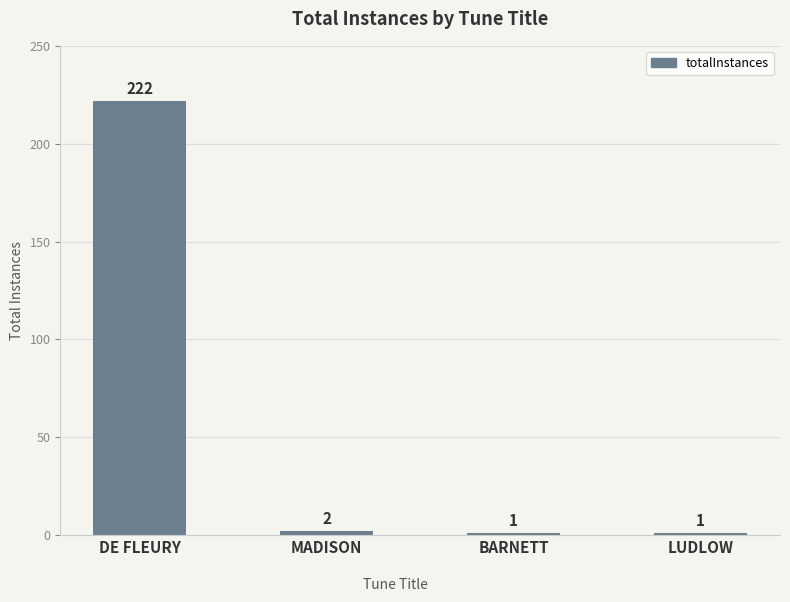

Where is the data nearest to the value 111?

MADISON